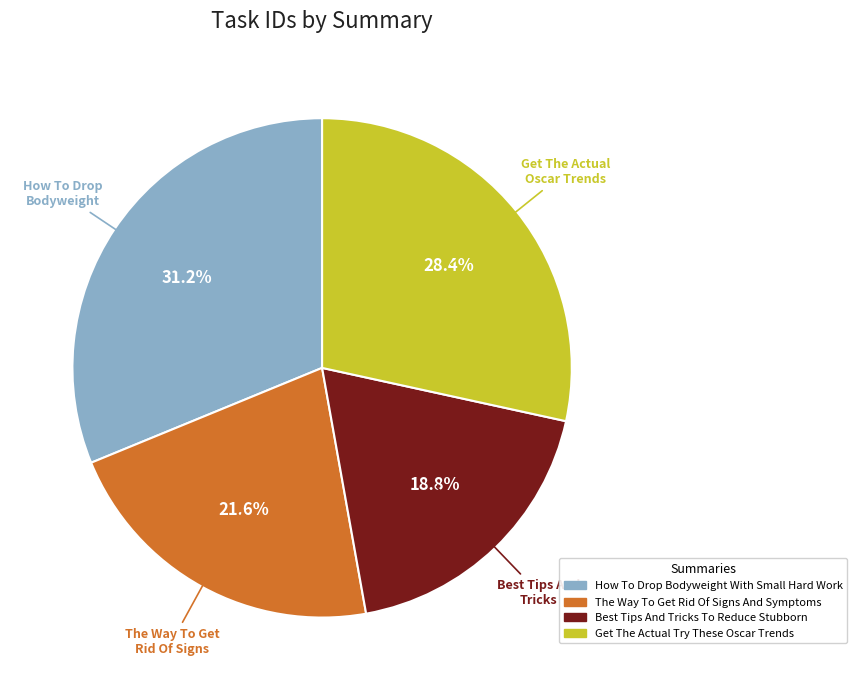

Is the sum of Best Tips And Tricks To Reduce Stubborn and Get The Actual Try These Oscar Trends greater than half?

No